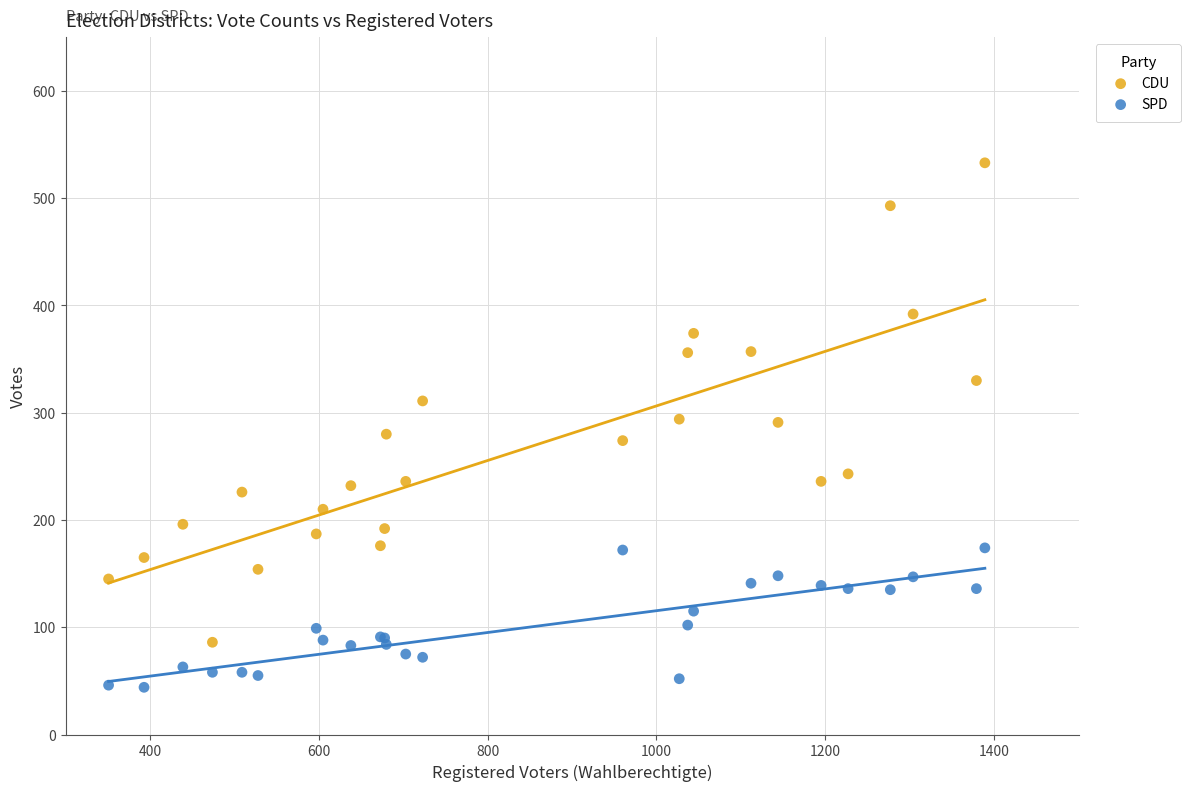

Which series has the largest Y range (max minus min)?

CDU